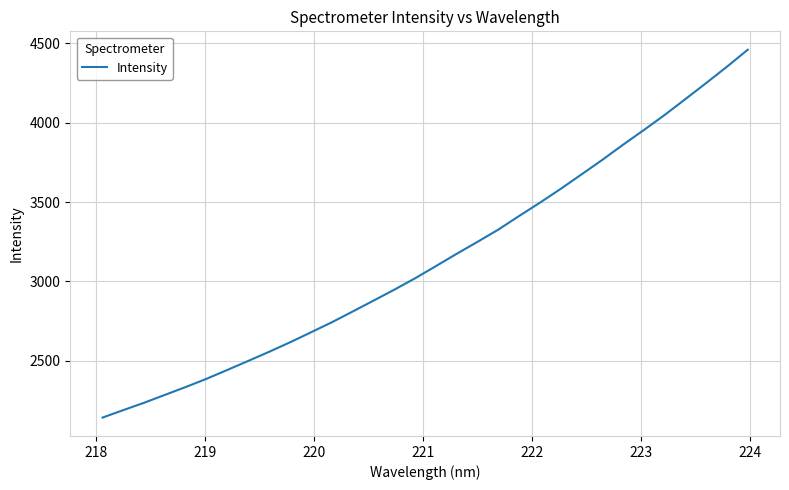

What is the difference between the maximum and minimum values?

2315.7